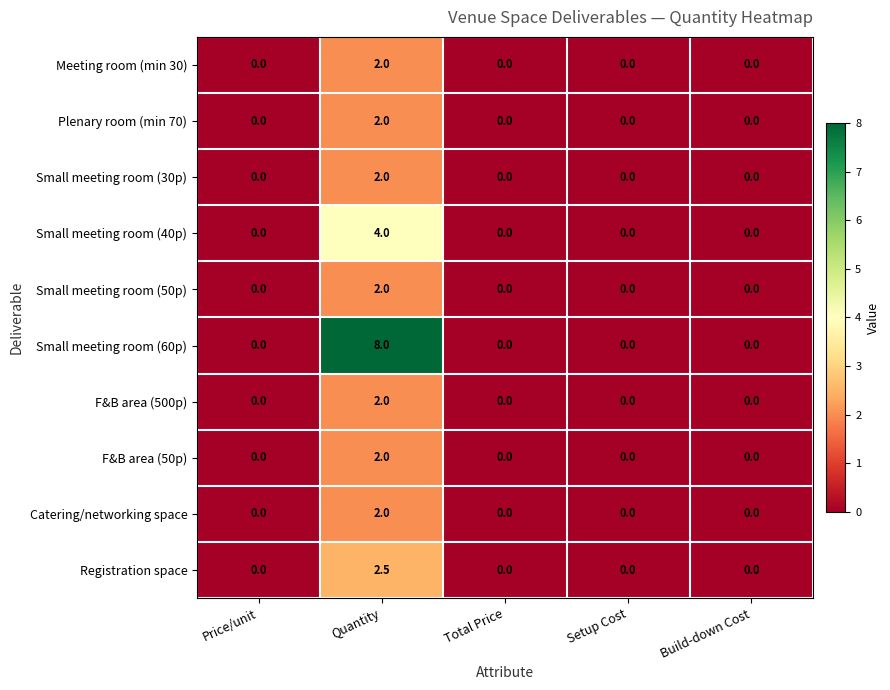

What is the greatest value displayed?

8.0